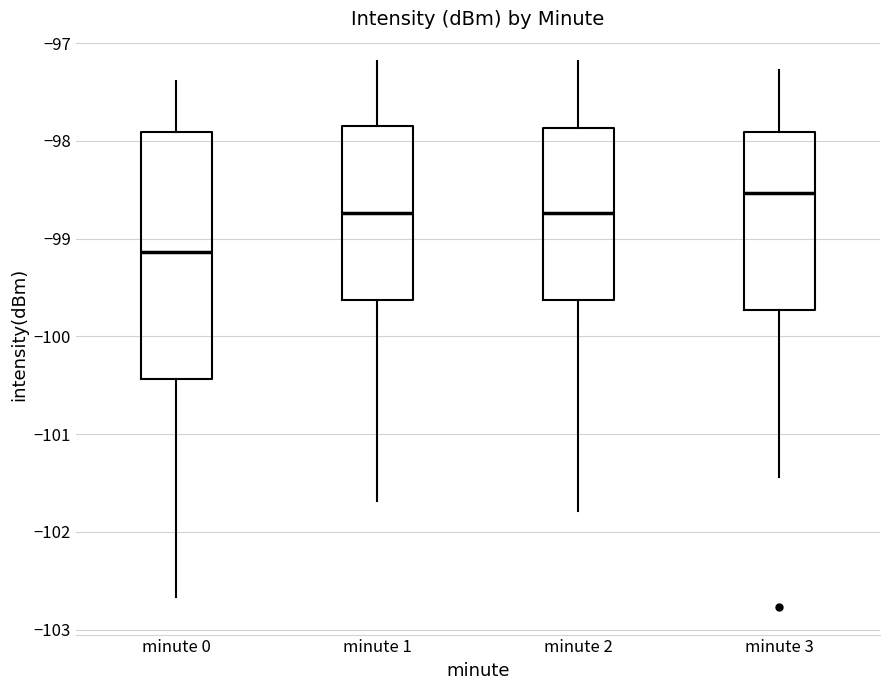

Comparing the boxes themselves (not the whiskers), which one is the tallest?

minute 0